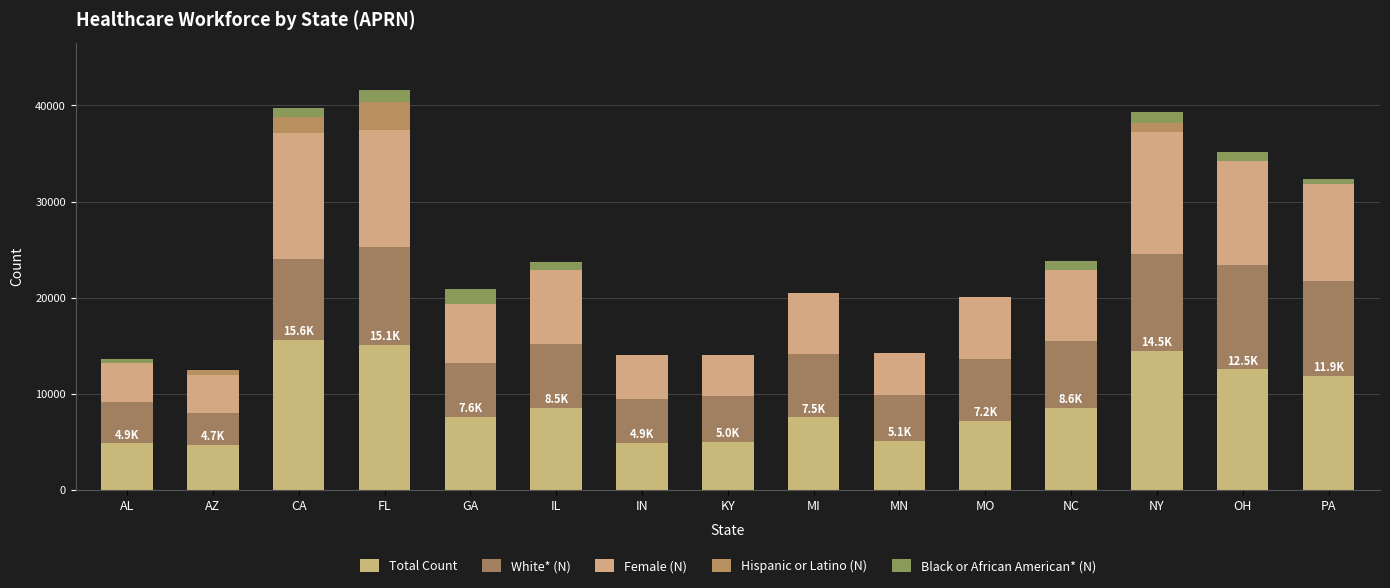

How many series are shown in this chart?

5